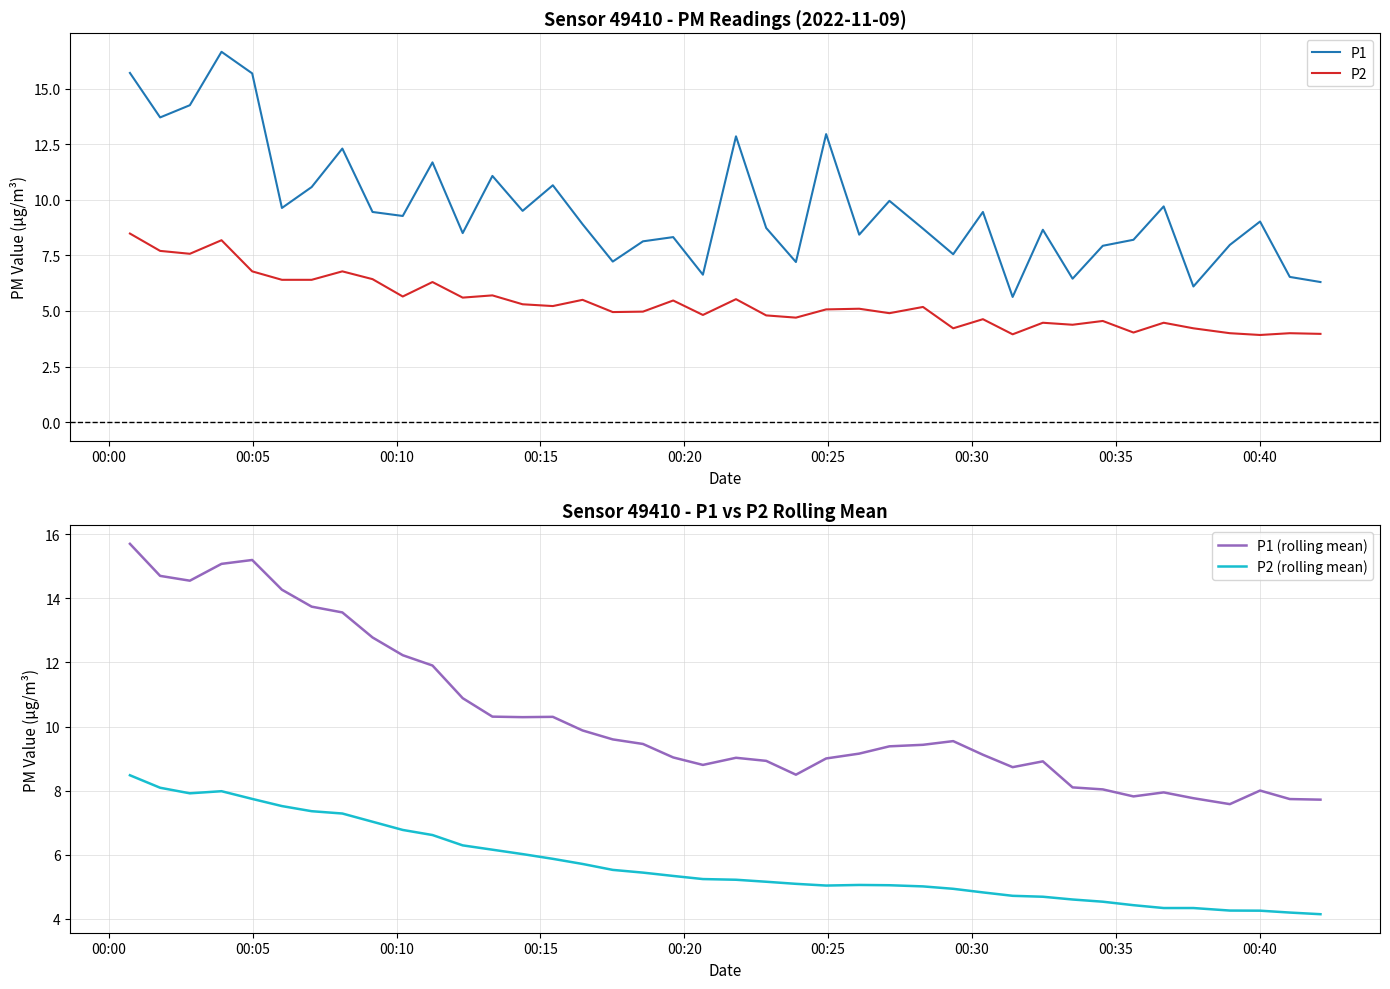

True or false: P2 and P1 cross at least once.

False